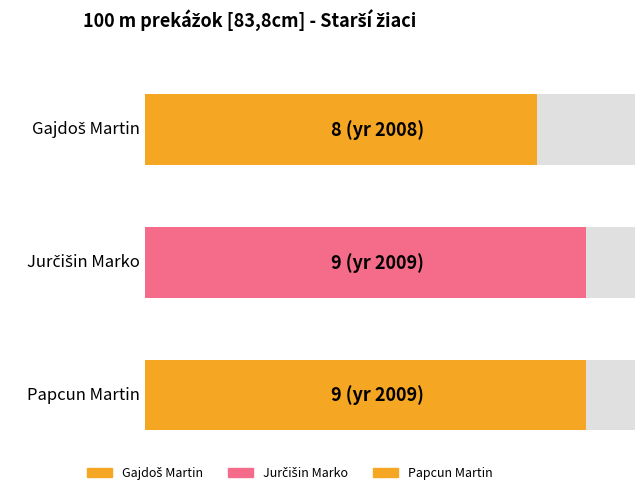

True or false: the data shows 16 at Papcun Martin.

False